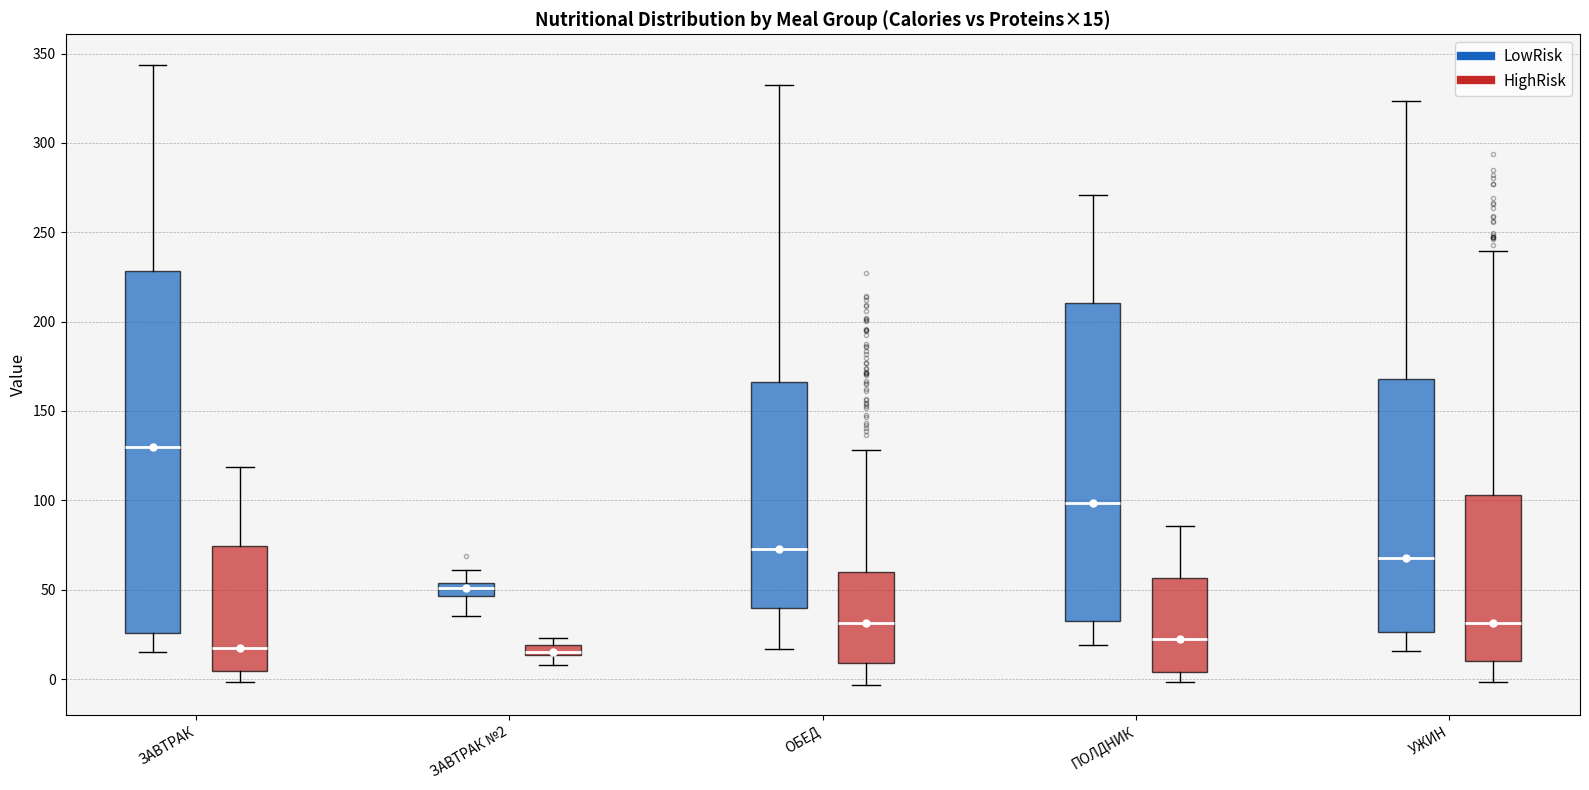

Comparing the boxes themselves (not the whiskers), which one is the tallest?

ЗАВТРАК (LowRisk)